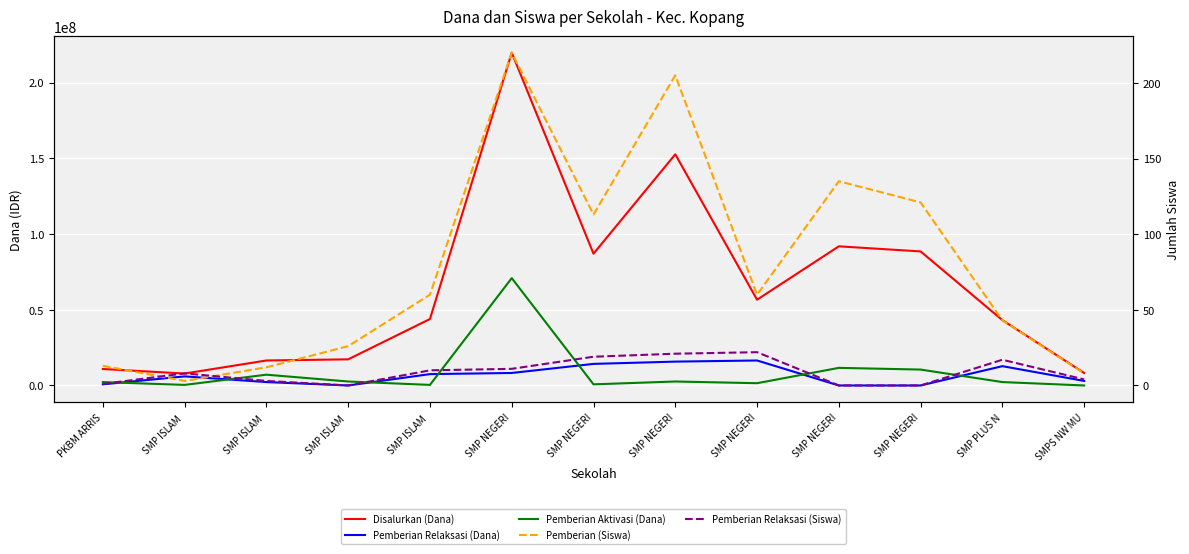

What is the label of the 3rd point from the right?

SMP NEGERI